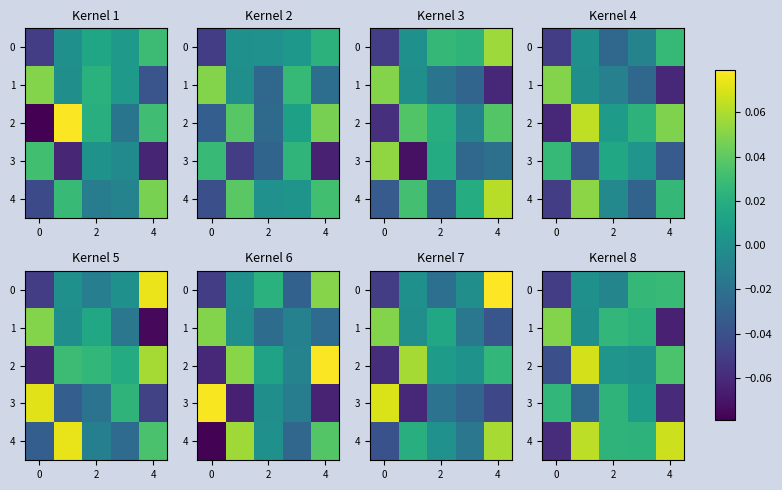

How many positive values does the 0 series have?

3